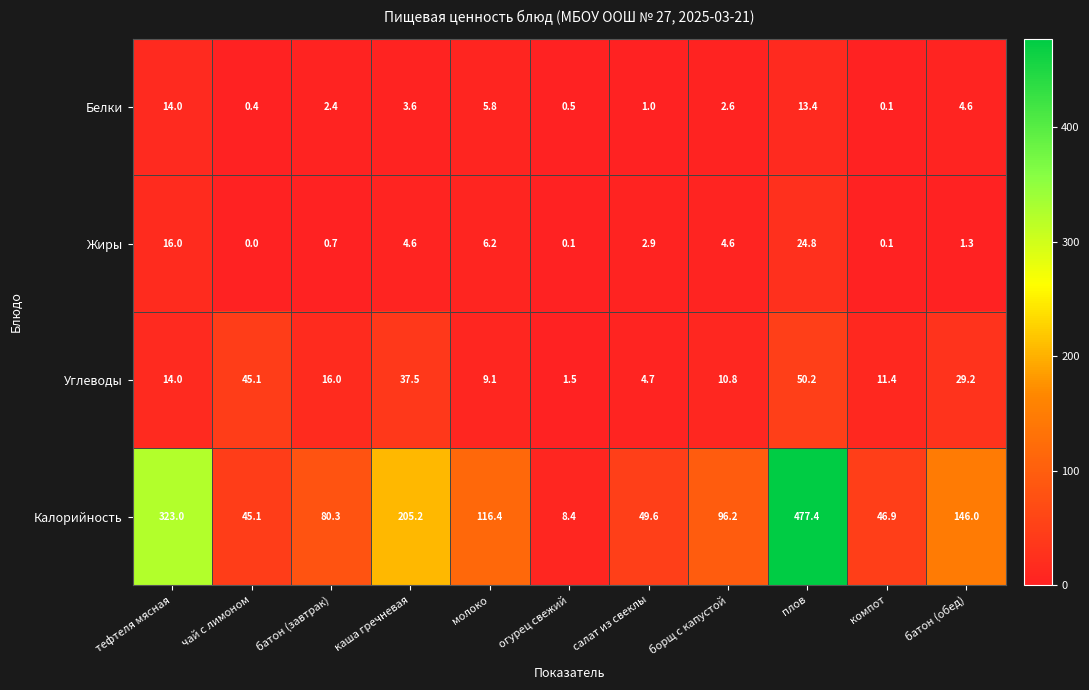

The Углеводы series shows 10.8 at борщ с капустой. True or false?

True